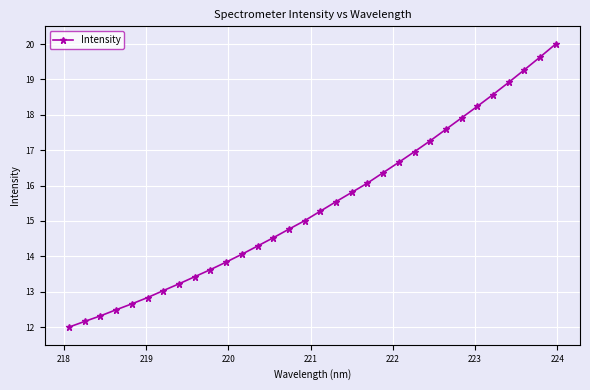

Count the number of data series in this chart.

1